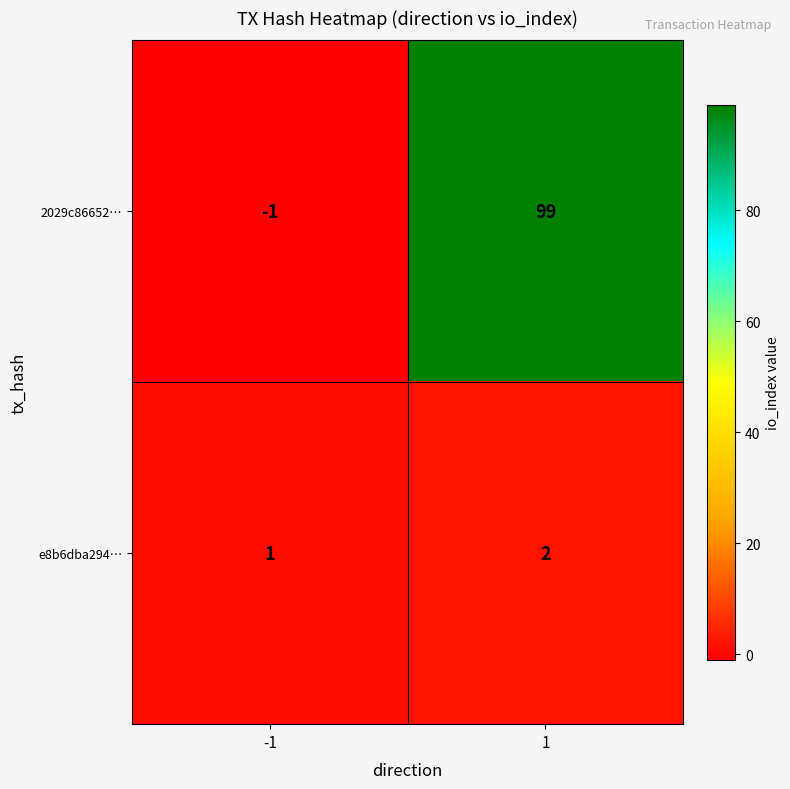

Is the value of 2029c86652… at -1 greater than the value of e8b6dba294… at -1?

No